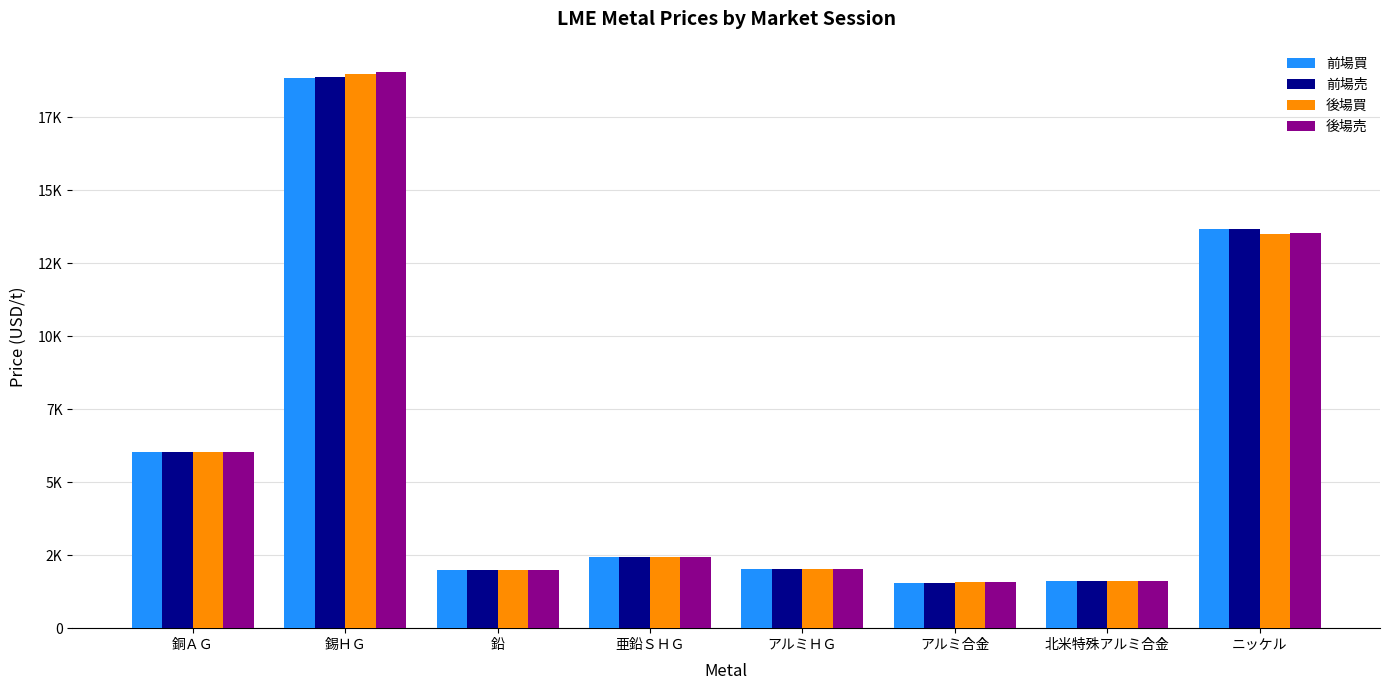

What is the average value of the 後場買 series?

6026.0